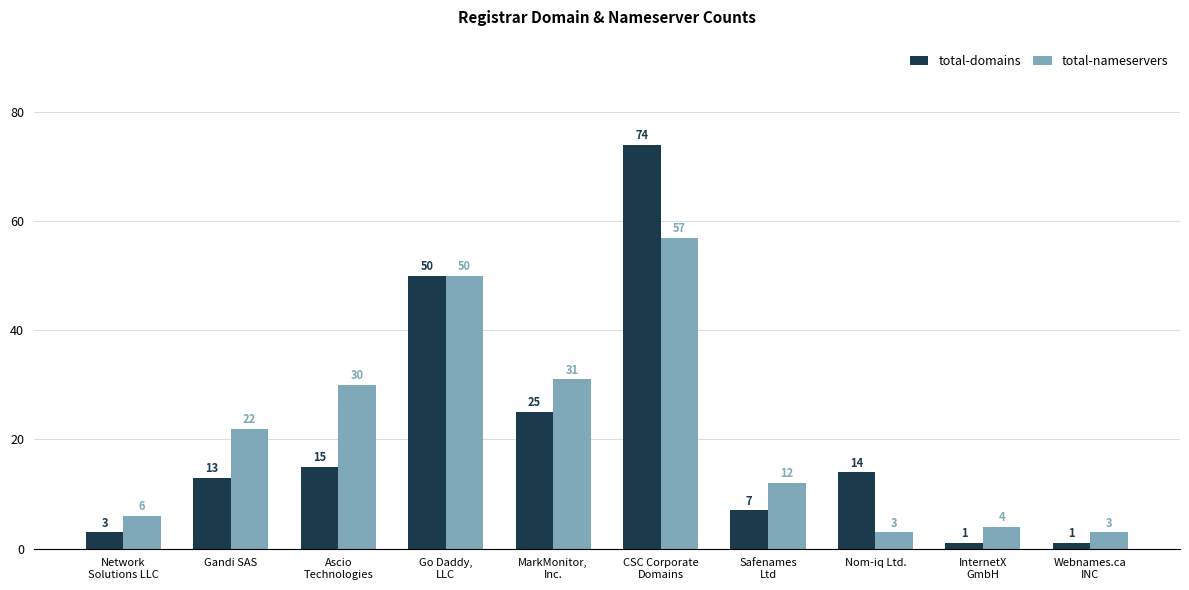

The total-domains series shows 14 at Nom-iq Ltd.. True or false?

True